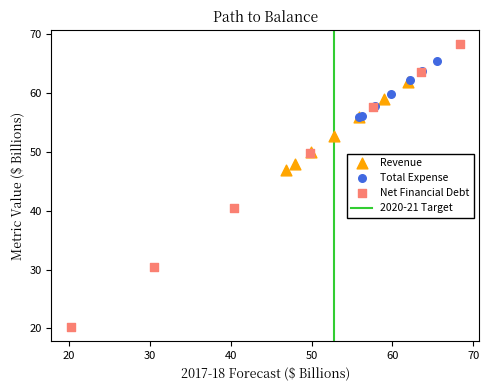

Which series reaches the minimum Y coordinate?

Net Financial Debt